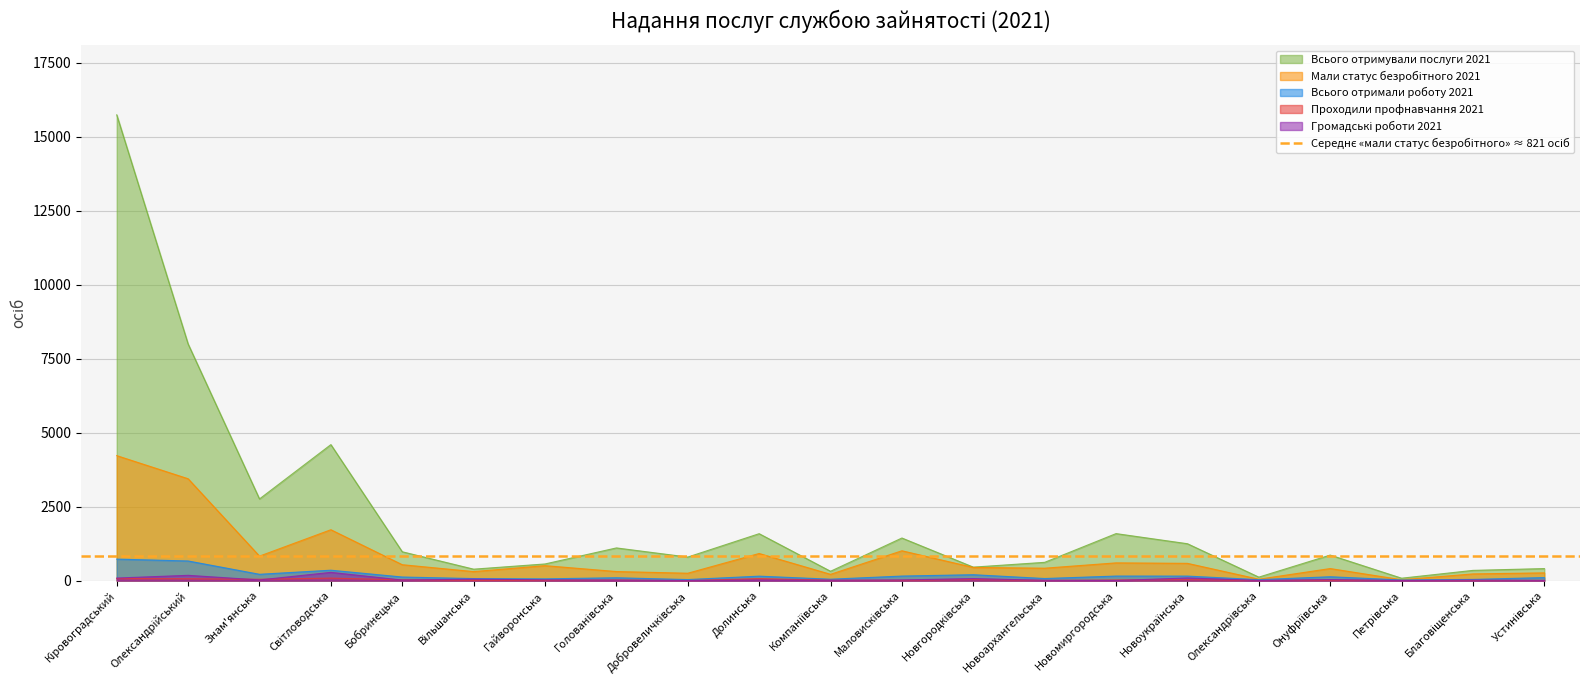

Which series has the largest total across all categories?

Всього отримували послуги 2021